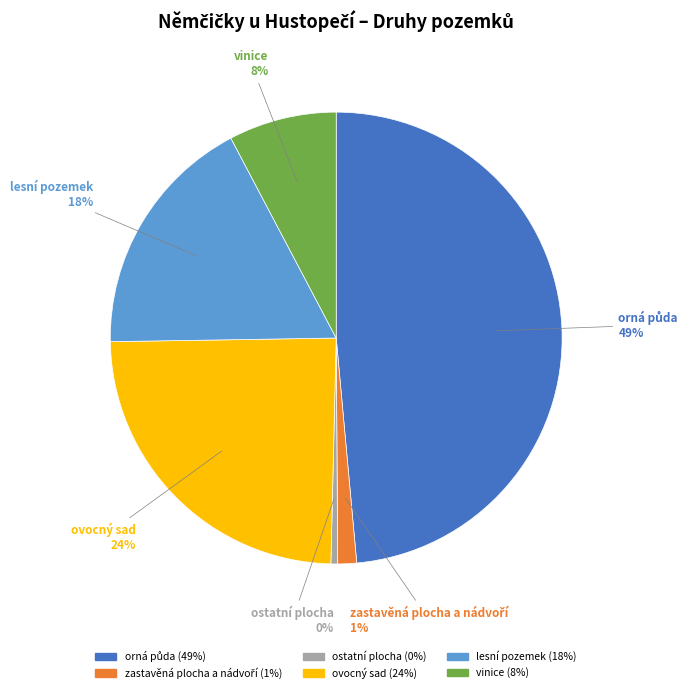

Which category has the smallest portion of the pie?

ostatní plocha